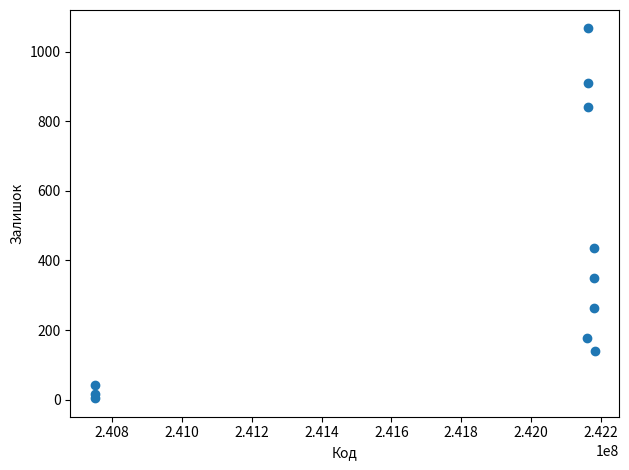

What is the range of Y values (max minus min)?

1063